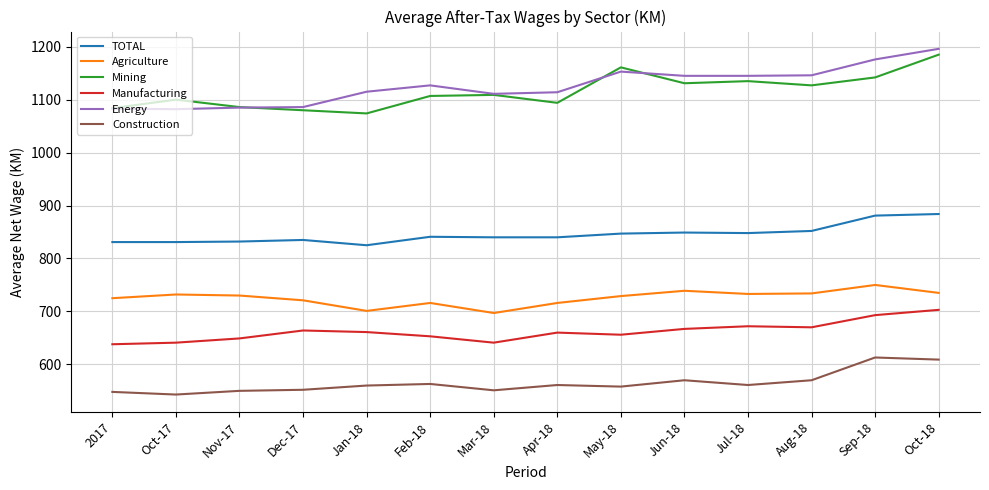

The value of Mining at Oct-18 is 2115. True or false?

False